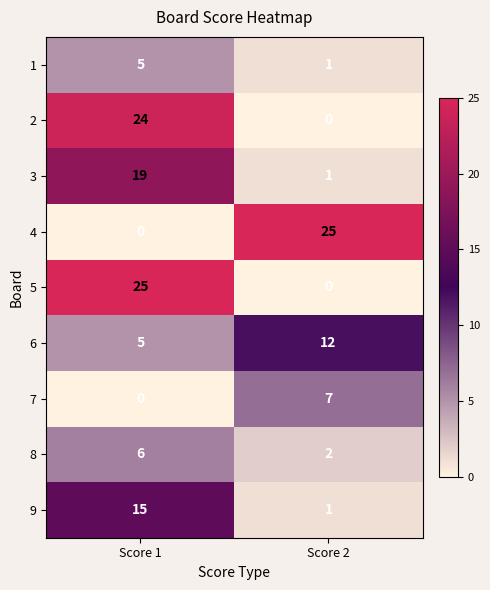

What value does the 3 series have at Score 1, to the nearest 10?

20